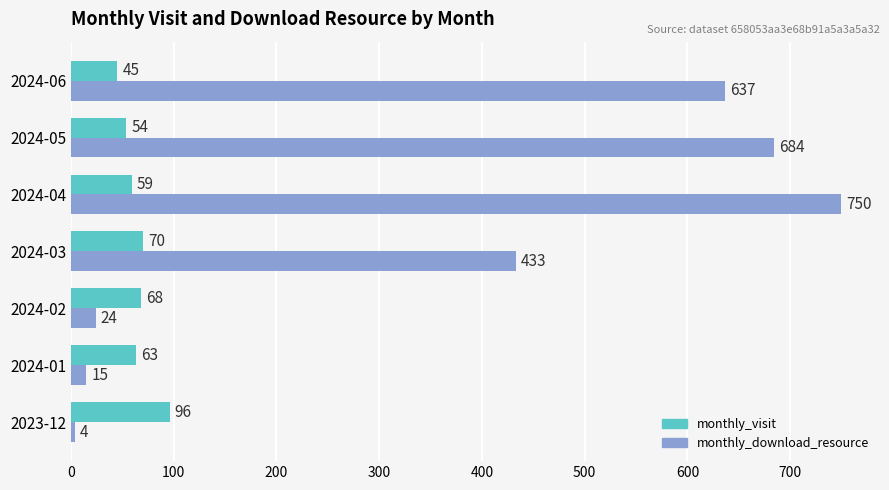

What is the approximate value of monthly_visit at 2024-04?

59